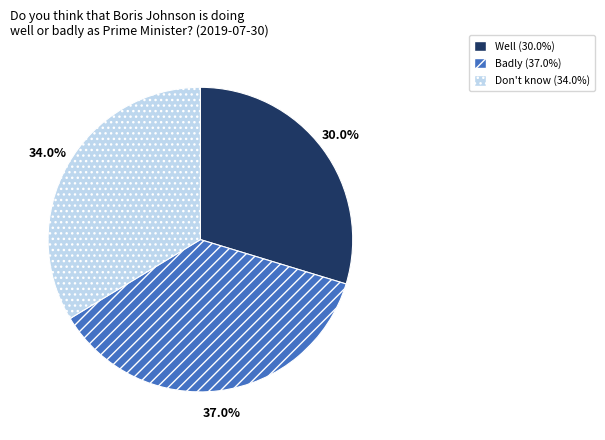

How many slices are in this pie chart?

3